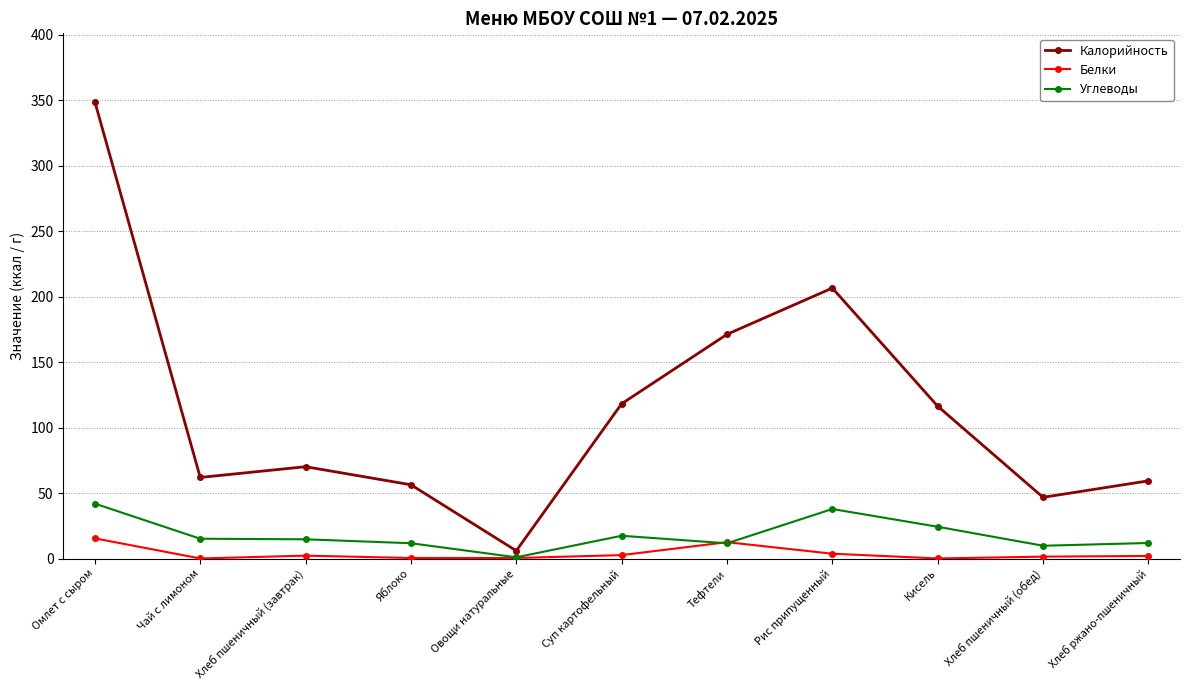

Is it true that Углеводы equals 24.3 at Кисель?

True